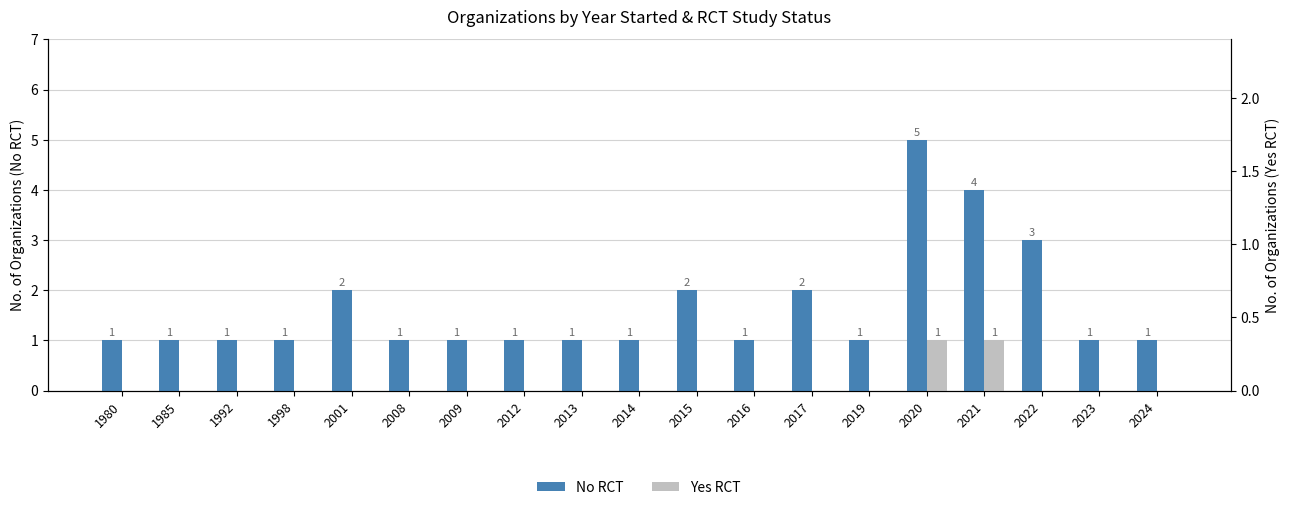

Is it true that Yes RCT equals 0 at 2009?

True